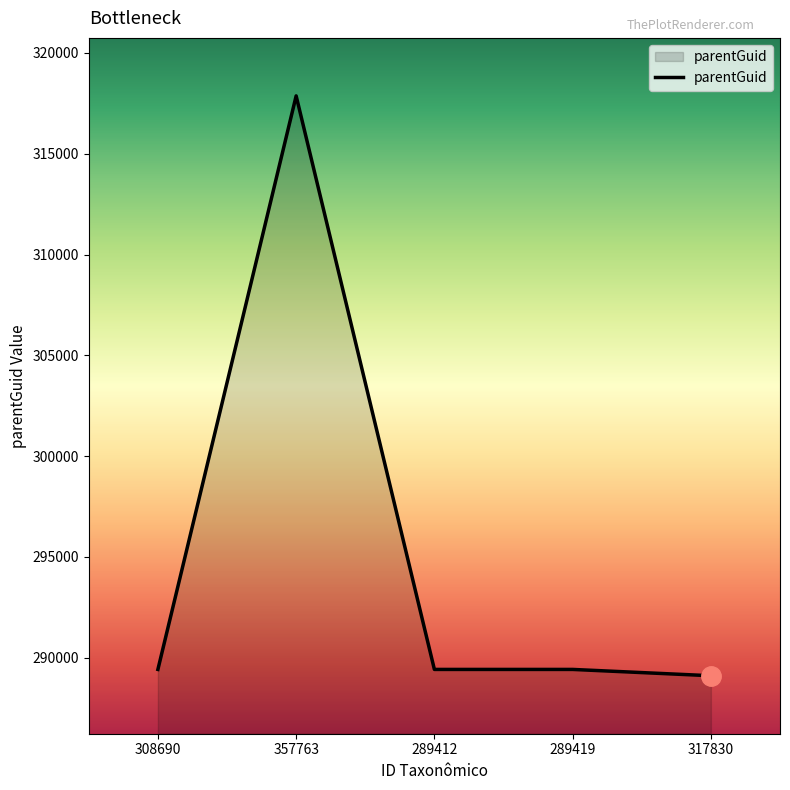

What is the change in value from 289419 to 317830?

-313